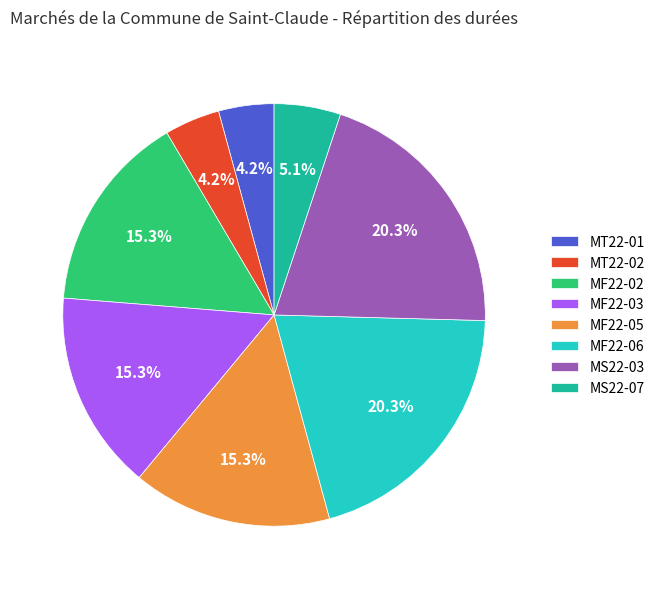

How many segments does this pie chart have?

8